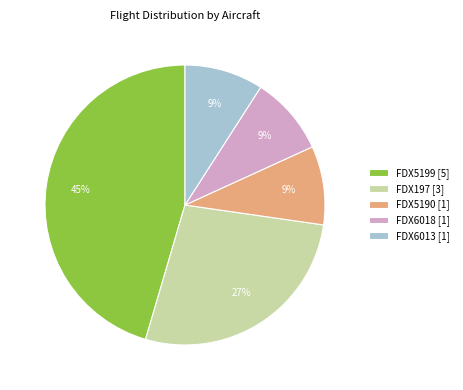

True or false: FDX5199 accounts for 45% of the total.

True